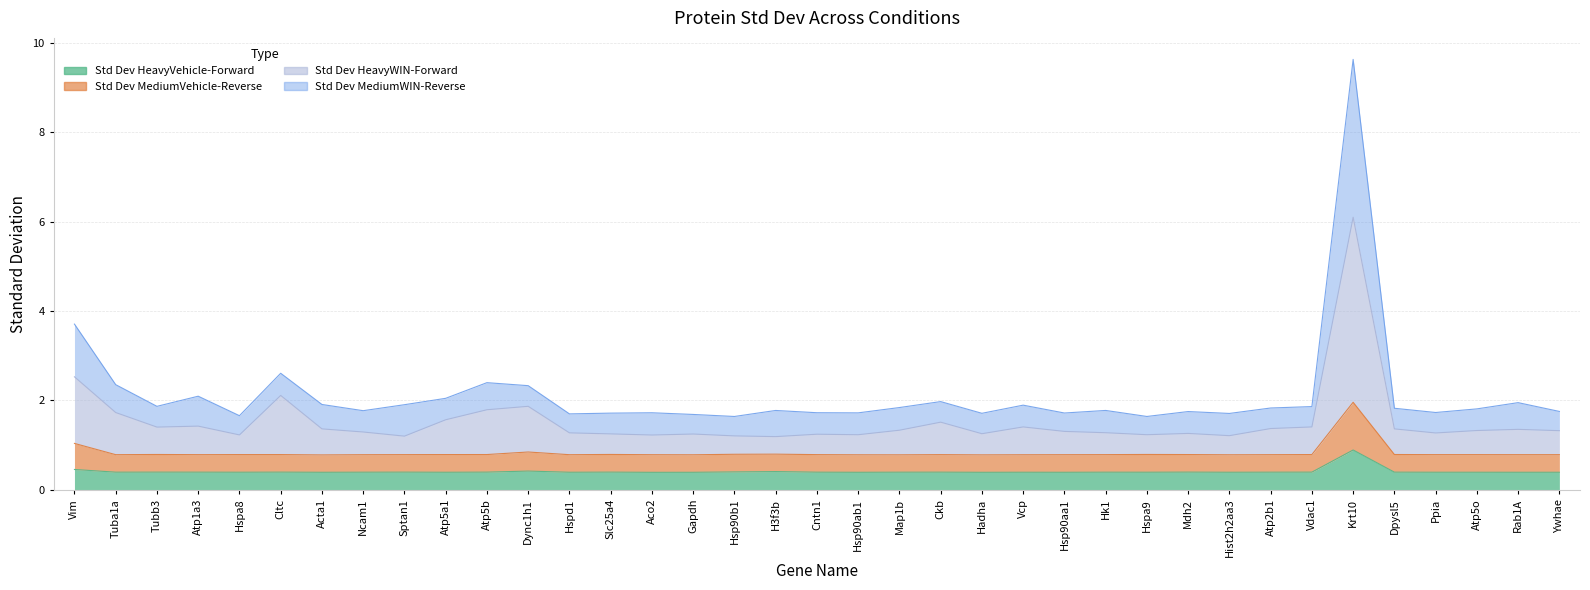

Which category has the lowest value in the Std Dev MediumVehicle-Reverse series?

Acta1